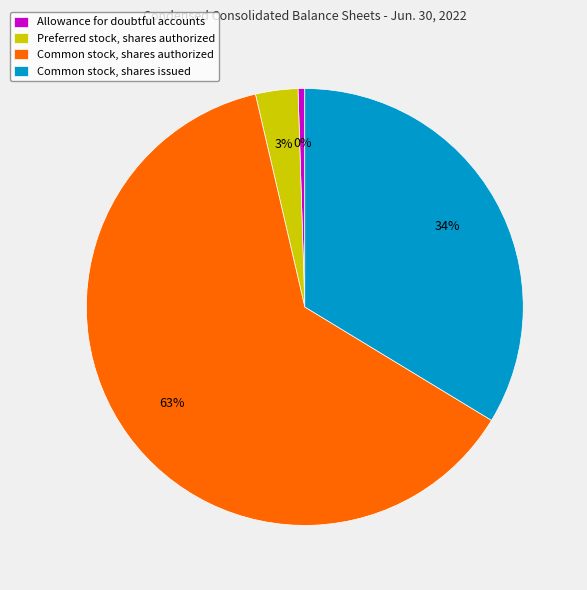

What is the ratio of the value at Preferred stock, shares authorized to the value at Allowance for doubtful accounts?

6.3